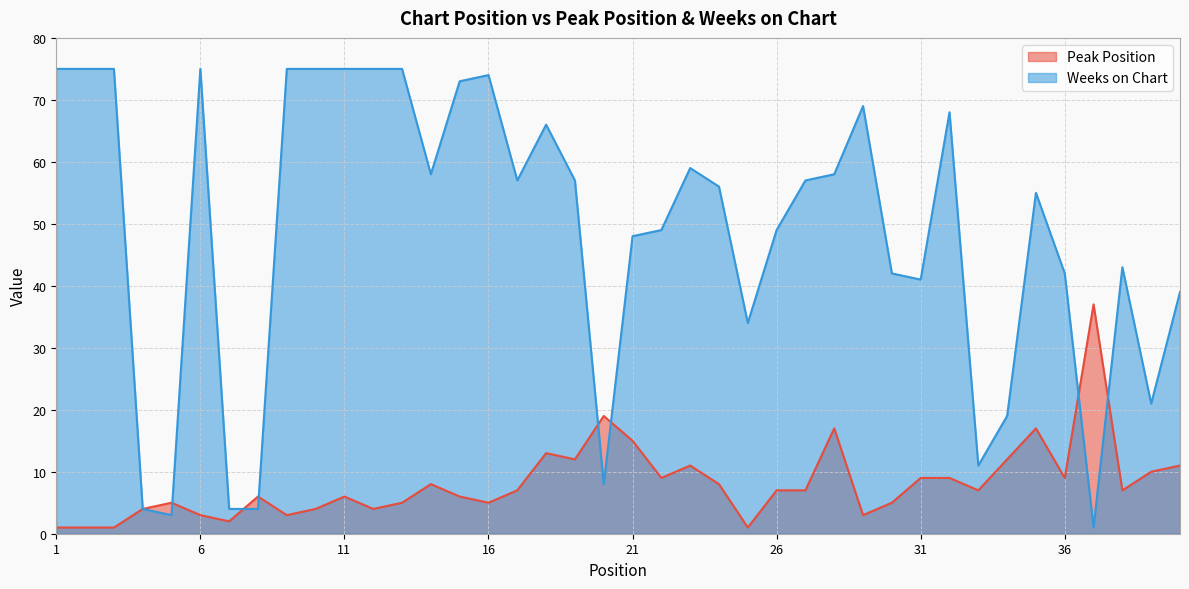

Where is the first local minimum for Peak Position?

7